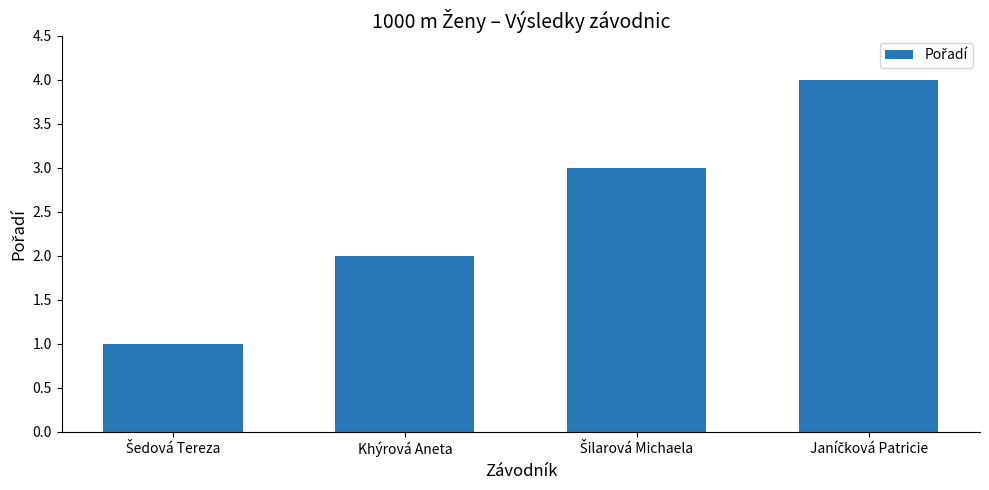

What is the difference between the maximum and minimum values?

3